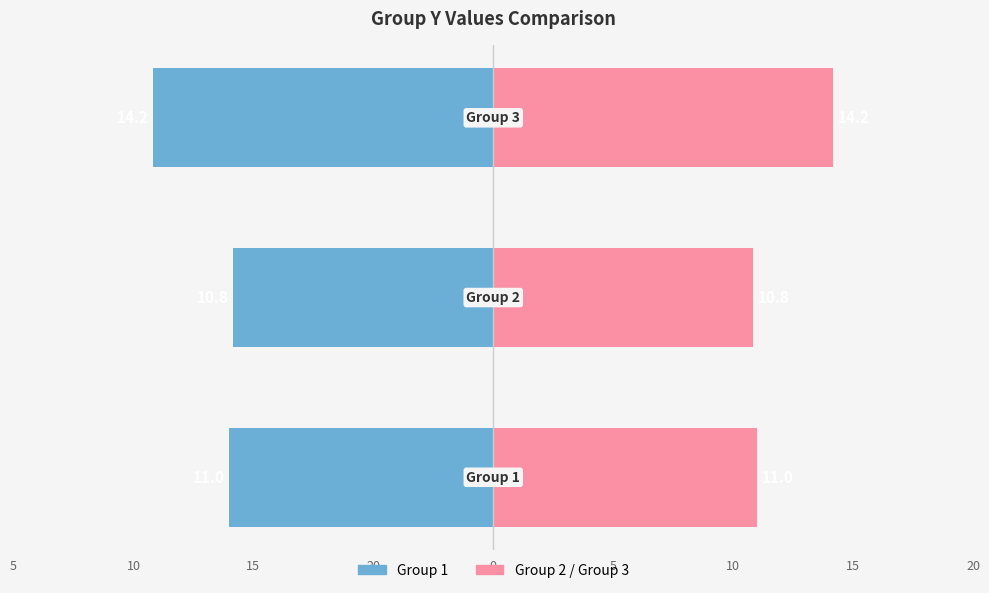

What is the difference between the maximum and minimum values in the Group 1 (mean) series?

3.3